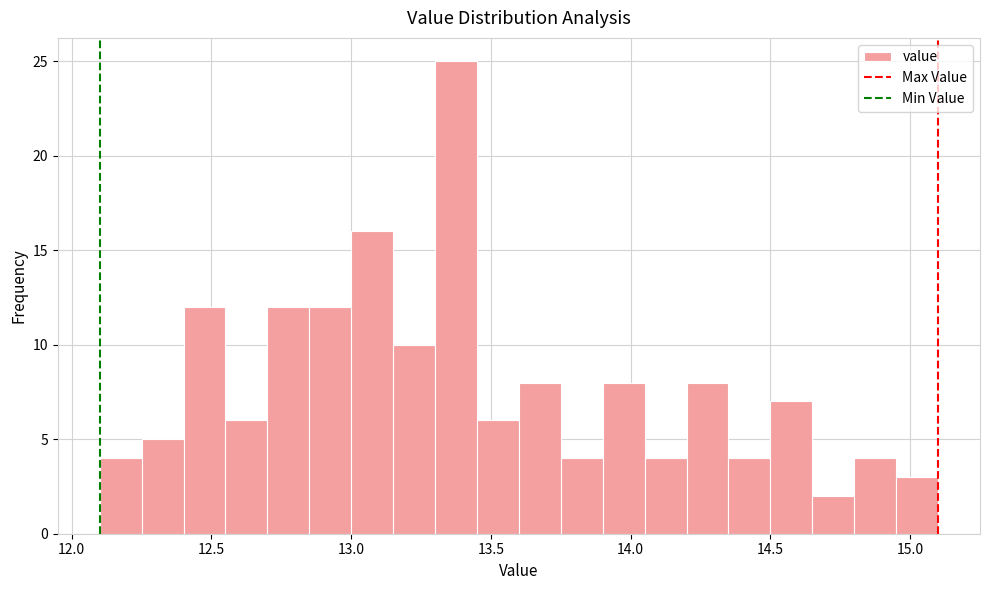

Read against the x-axis, roughly where is the centre of the tallest bar?

13.40